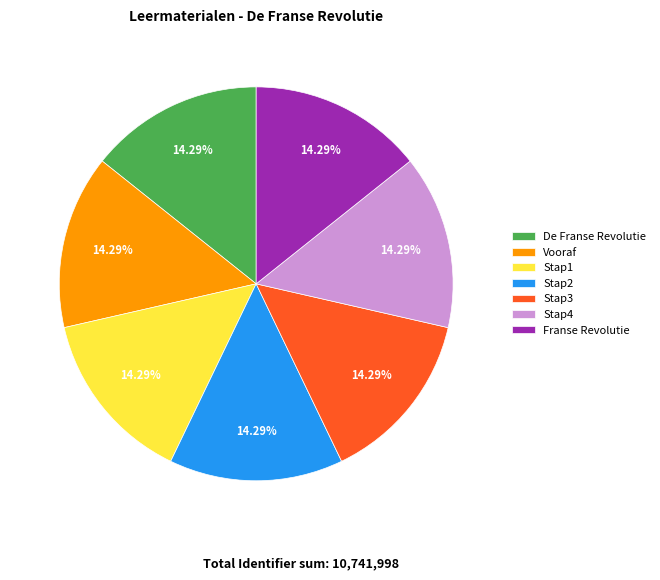

The Vooraf slice represents 7% of the pie. True or false?

False